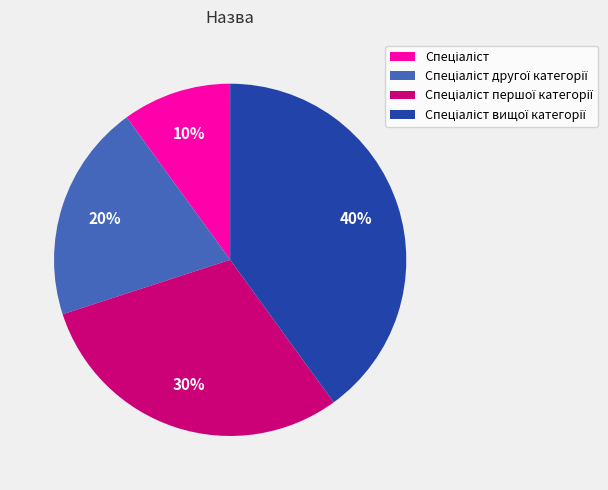

To the nearest percent, what is the difference between the largest and smallest slice percentages?

30%